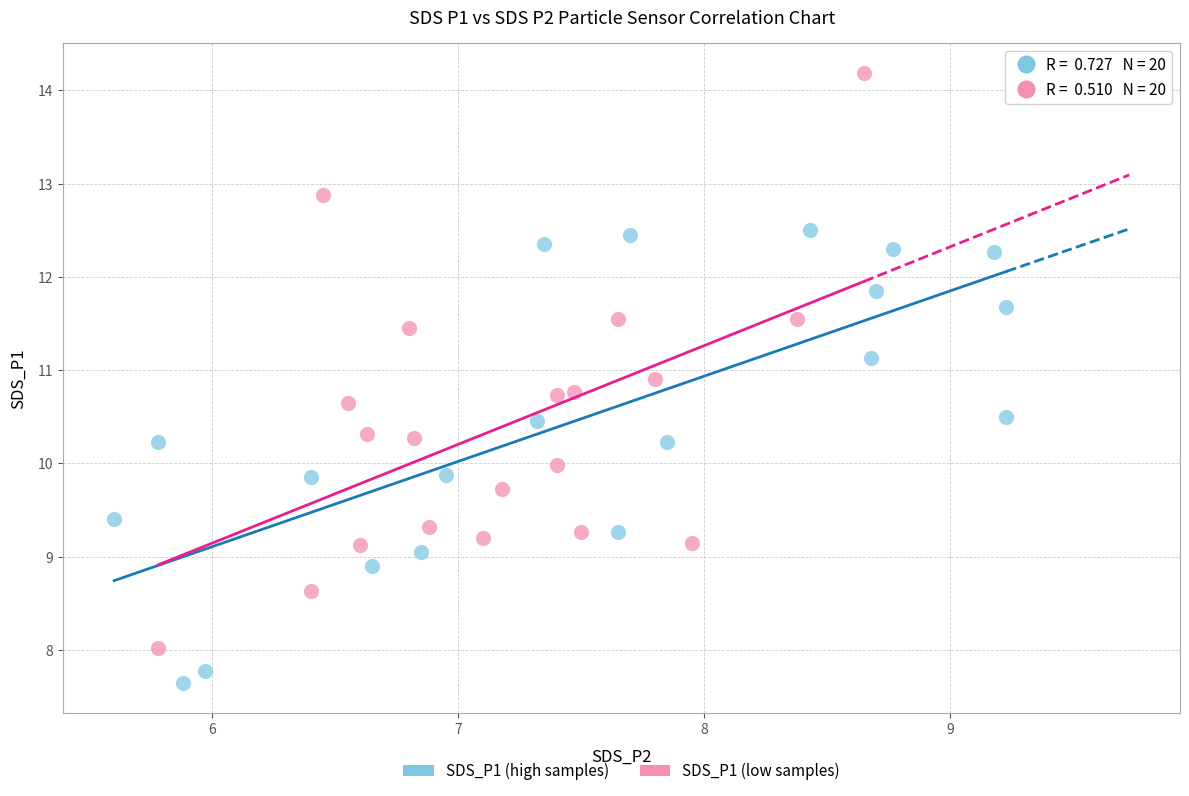

Which series has the largest Y range (max minus min)?

SDS_P1 (low samples)